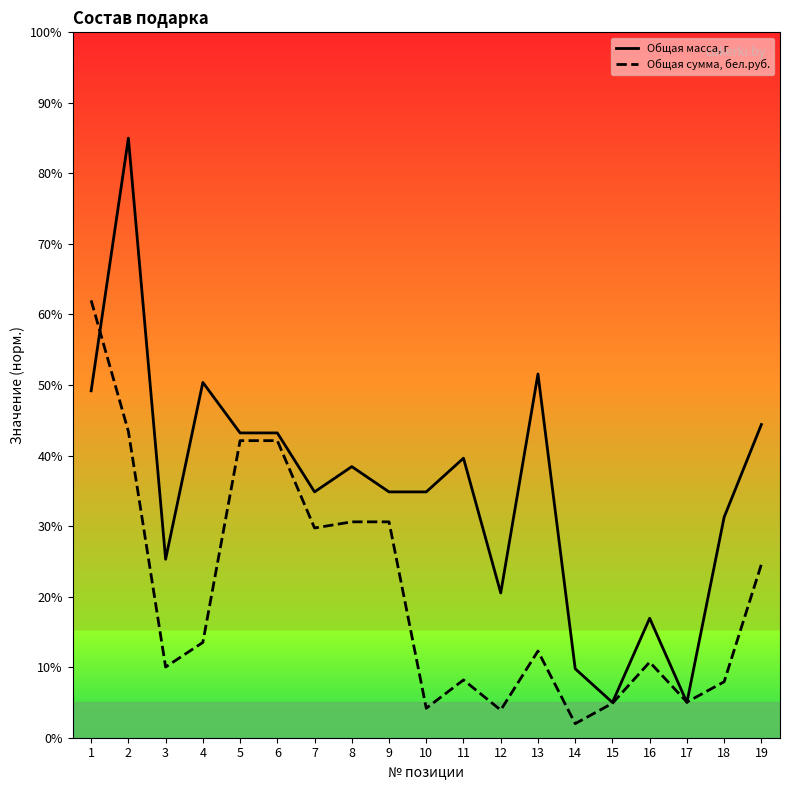

What is the spread (max minus min) of values at 16?

6.2